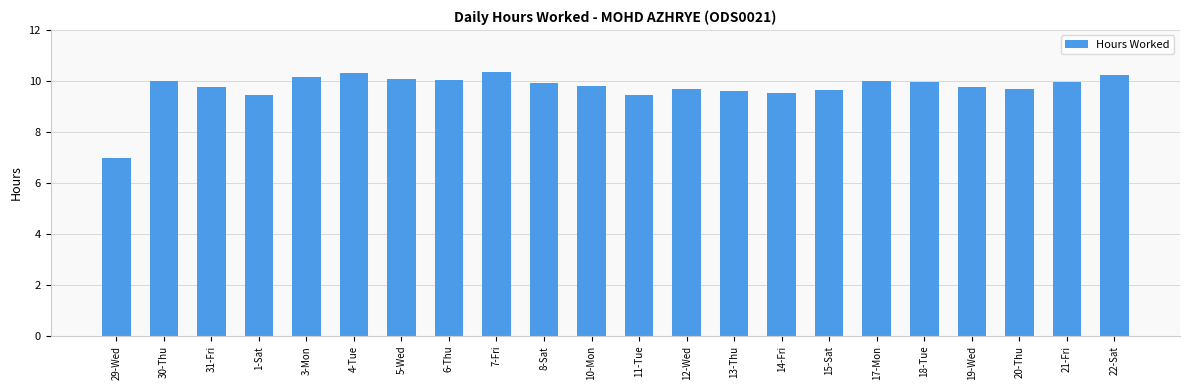

What is the average value?

9.7